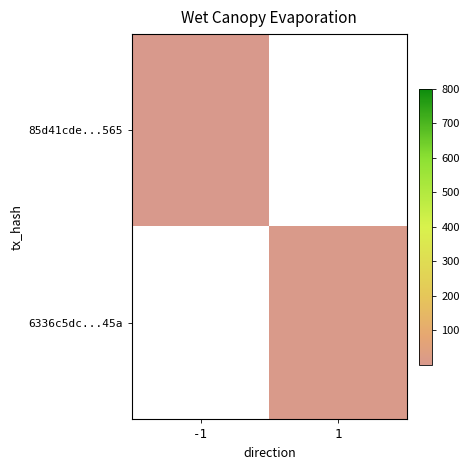

What is the greatest value displayed?

8.0